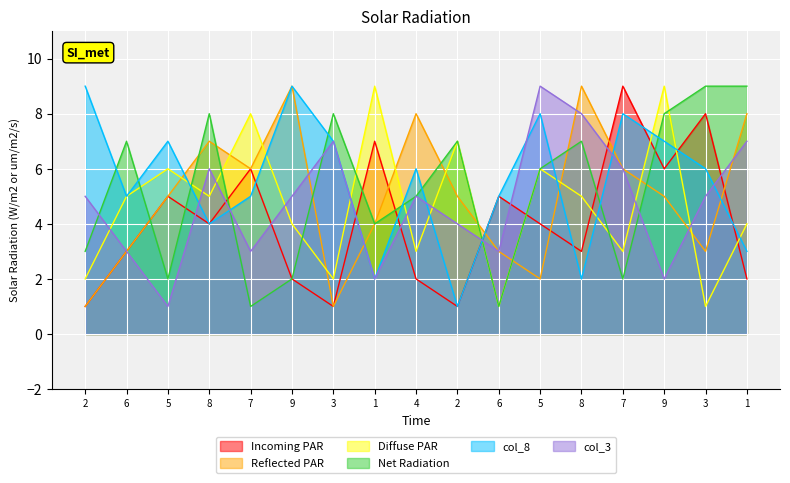

Is it true that col_3 equals 5 at 8?

False